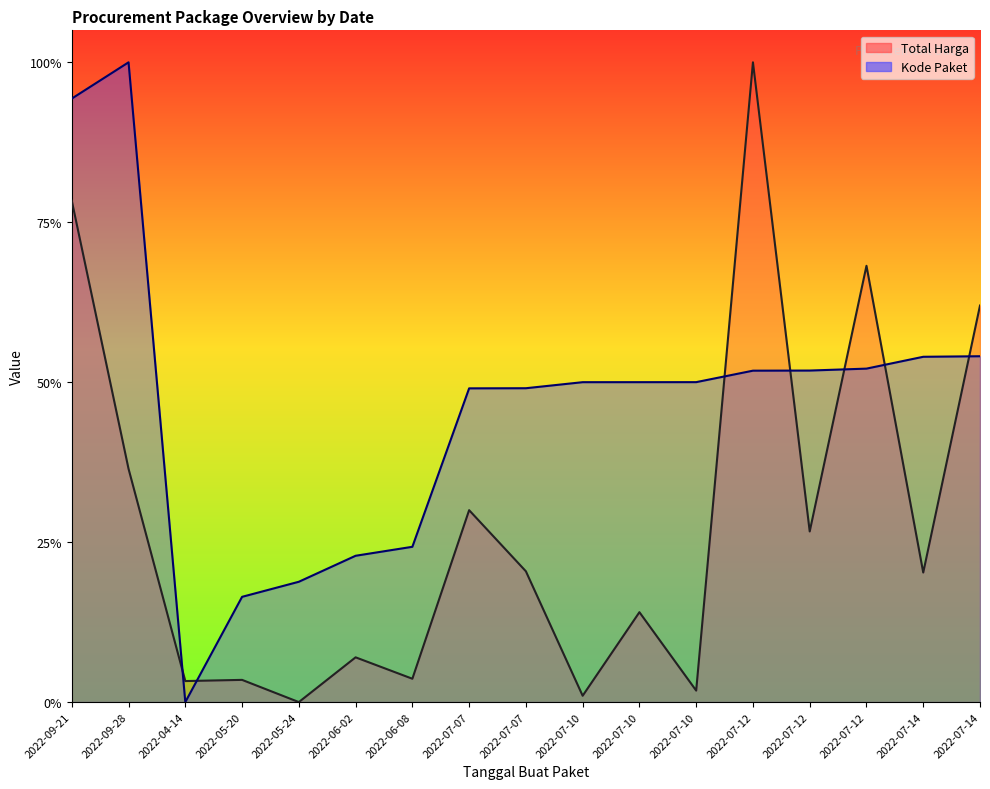

Reading left to right, transcribe all the data shown in this chart.

Total Harga: 0.8	0.4	0.0	0.0	0.0	0.1	0.0	0.3	0.2	0.0	0.1	0.0	1.0	0.3	0.7	0.2	0.6
Kode Paket: 0.9	1.0	0.0	0.2	0.2	0.2	0.2	0.5	0.5	0.5	0.5	0.5	0.5	0.5	0.5	0.5	0.5